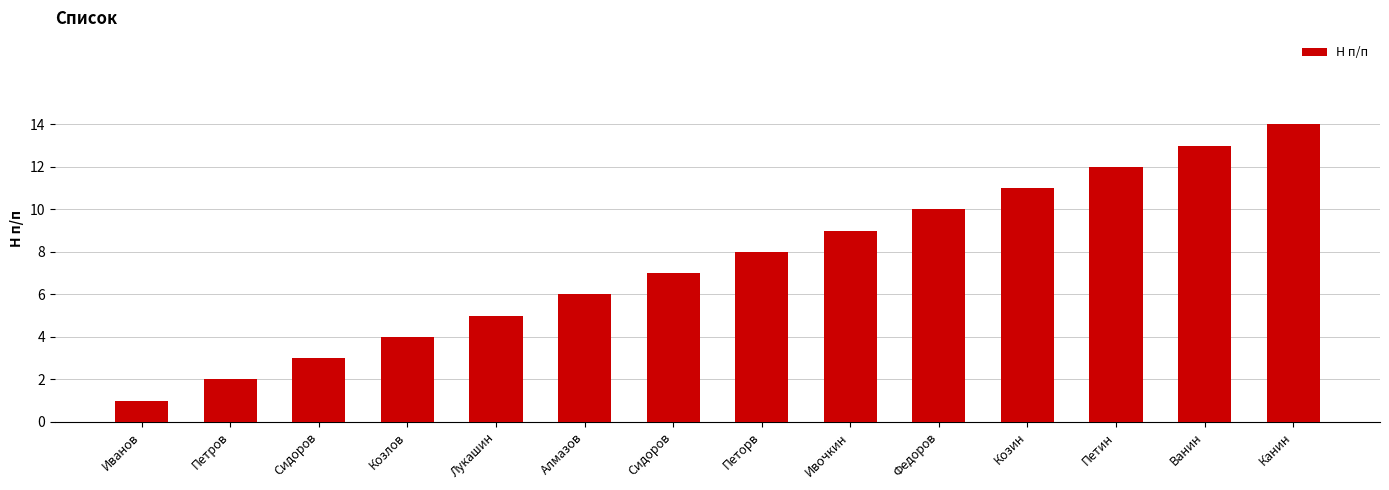

What is the approximate value at Ивочкин, to the nearest 5?

10